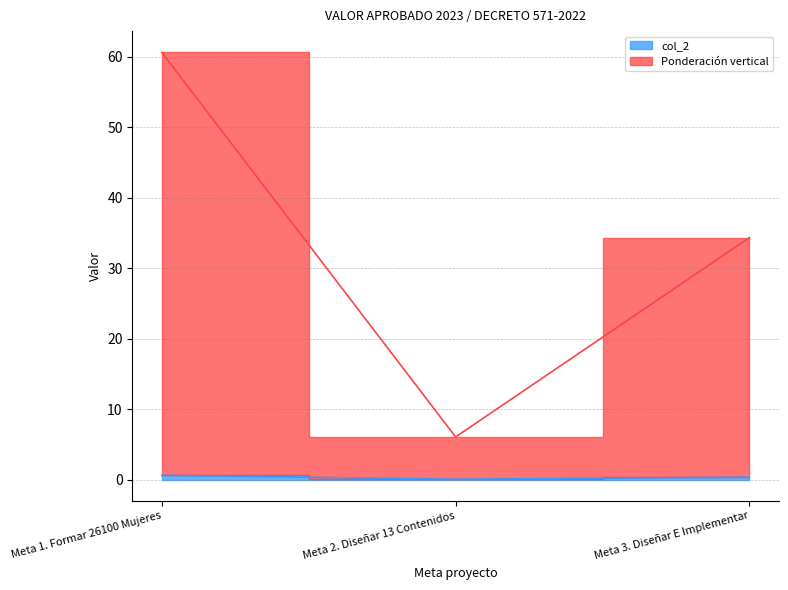

Where does the Ponderación vertical series first go above 34?

Meta 1. Formar 26100 Mujeres